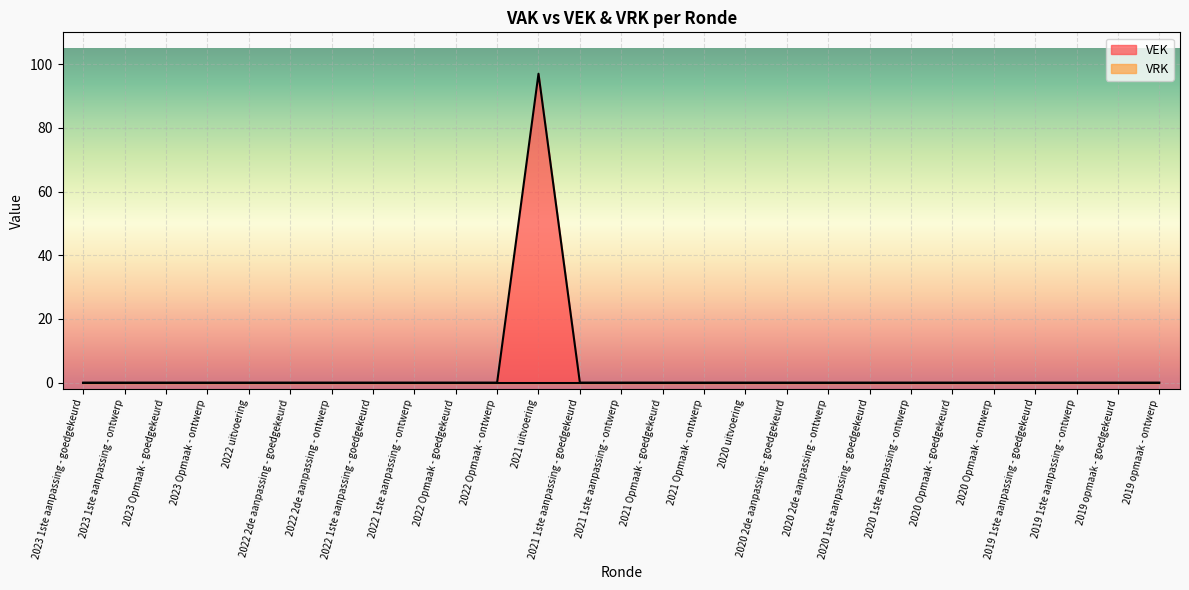

Is it true that the value at 2022 2de aanpassing - ontwerp is 0?

True